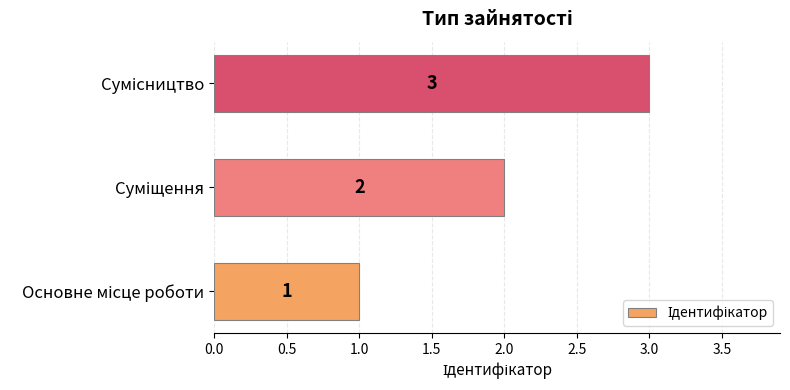

What is the greatest value displayed?

3